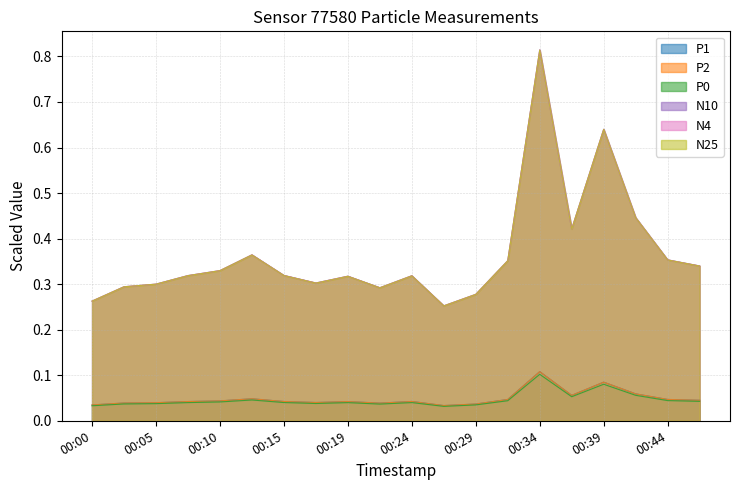

True or false: N25 and N4 cross at least once.

False